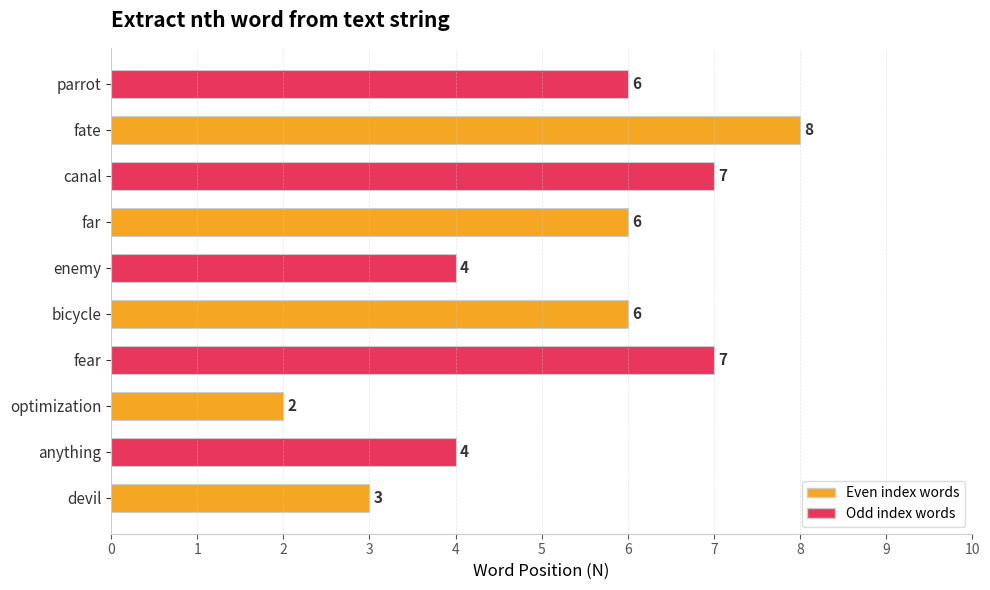

Reading top to bottom, what are all the values shown in this chart?

parrot=6	fate=8	canal=7	far=6	enemy=4	bicycle=6	fear=7	optimization=2	anything=4	devil=3